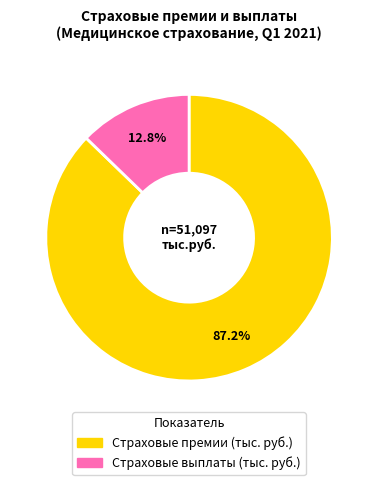

Between Страховые премии (тыс. руб.) and Страховые выплаты (тыс. руб.), which is larger?

Страховые премии (тыс. руб.)